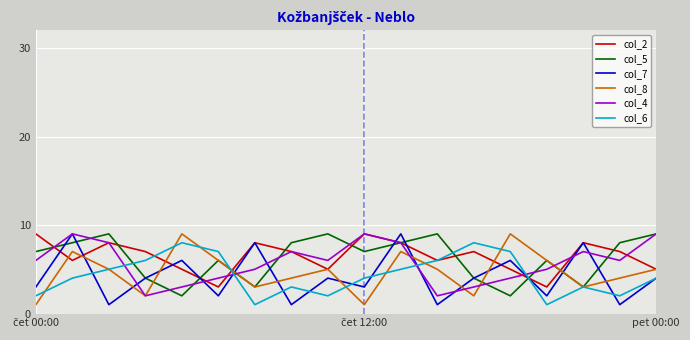

Which series ends up on top after the final intersection of col_7 and col_8?

col_8